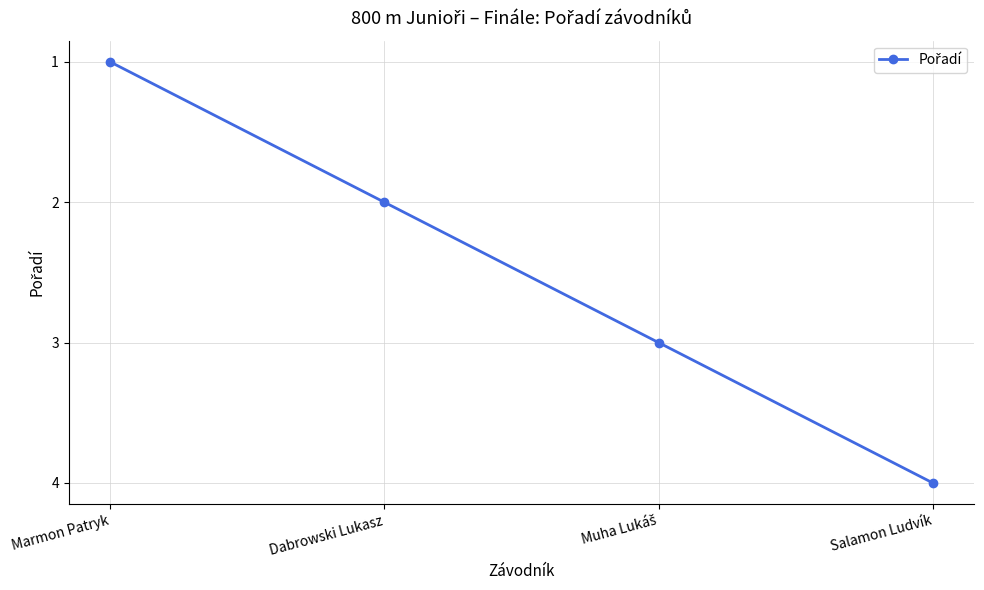

Between Marmon Patryk and Salamon Ludvík, which is larger?

Salamon Ludvík